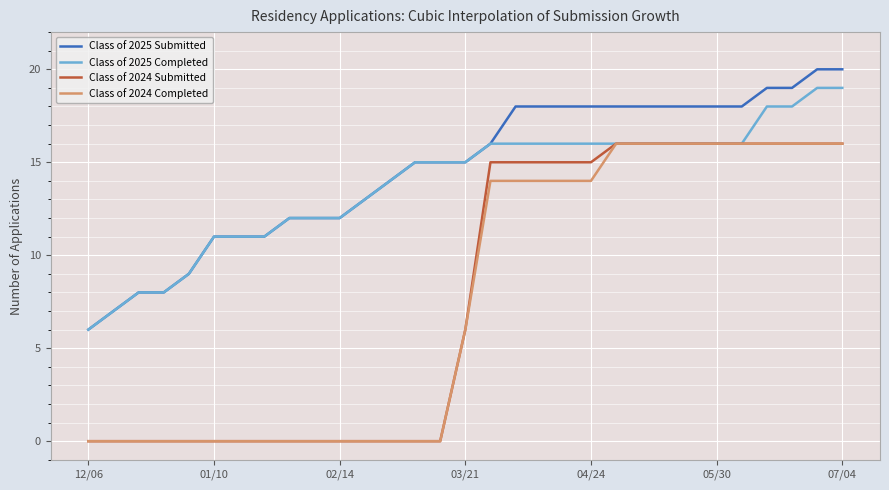

True or false: Class of 2025 Submitted and Class of 2024 Completed intersect in this chart.

False